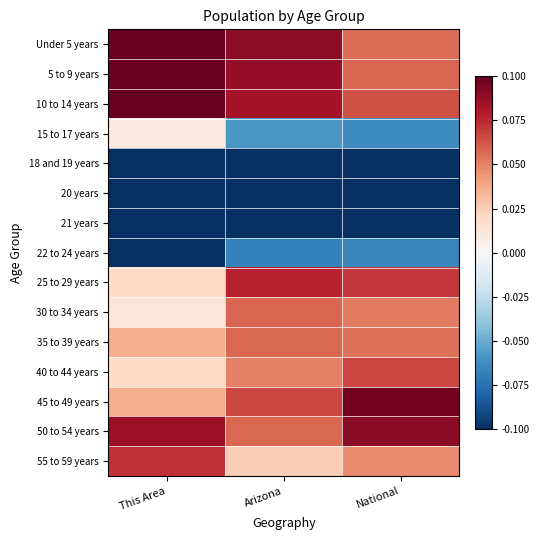

Count the number of data series in this chart.

15